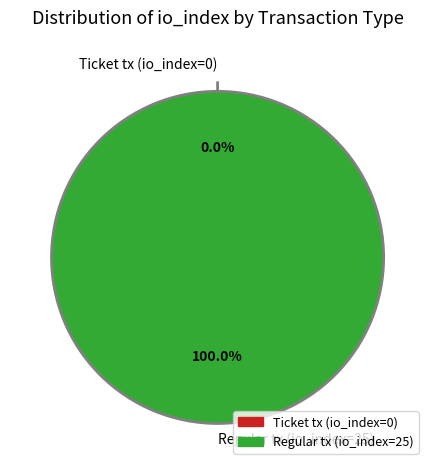

Rank the categories by value from highest to lowest.

Regular tx (io_index=25), Ticket tx (io_index=0)